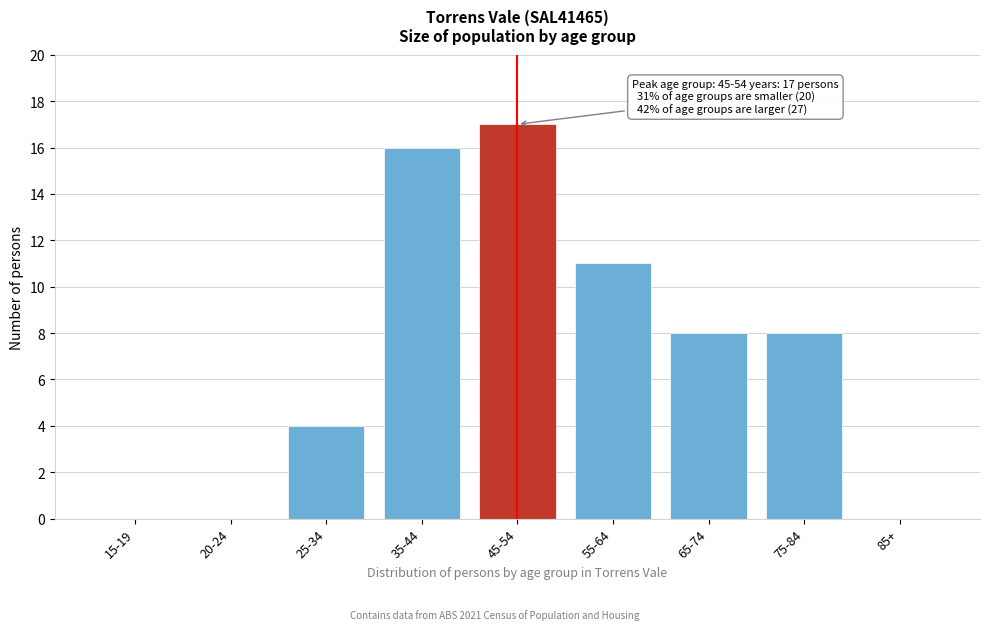

Reading left to right, extract all data points from this chart.

15-19=0	20-24=0	25-34=4	35-44=16	45-54=17	55-64=11	65-74=8	75-84=8	85+=0